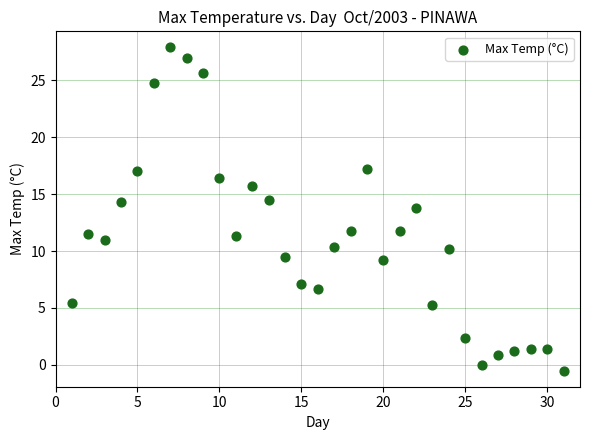

What is the range of X values (max minus min)?

30.0